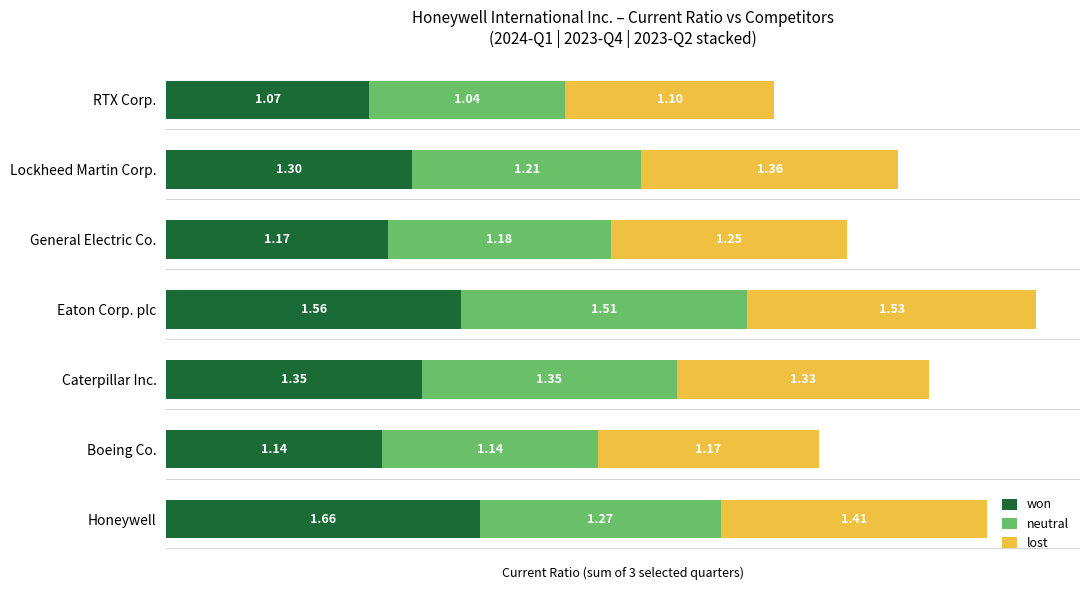

At which category is the sum across all series the highest?

Eaton Corp. plc